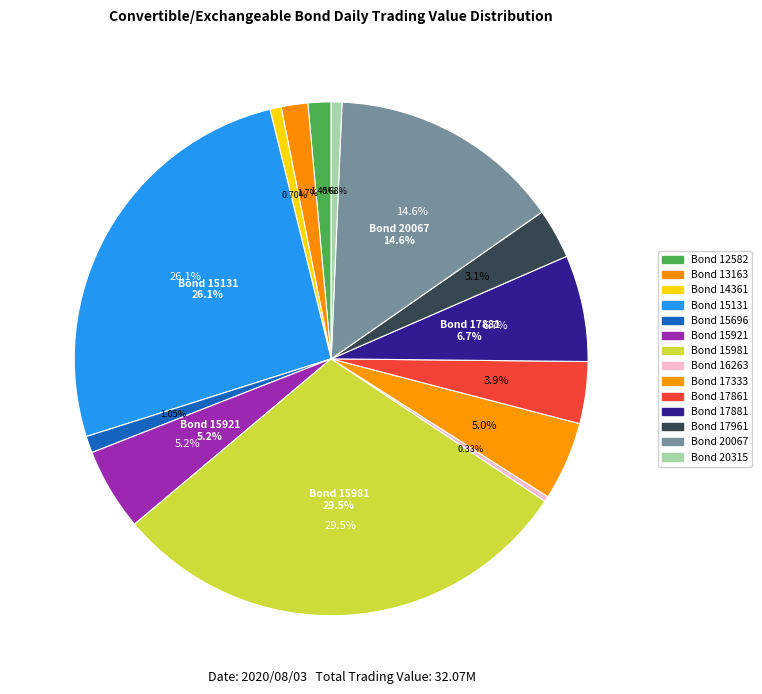

Count the number of slices in the pie.

14